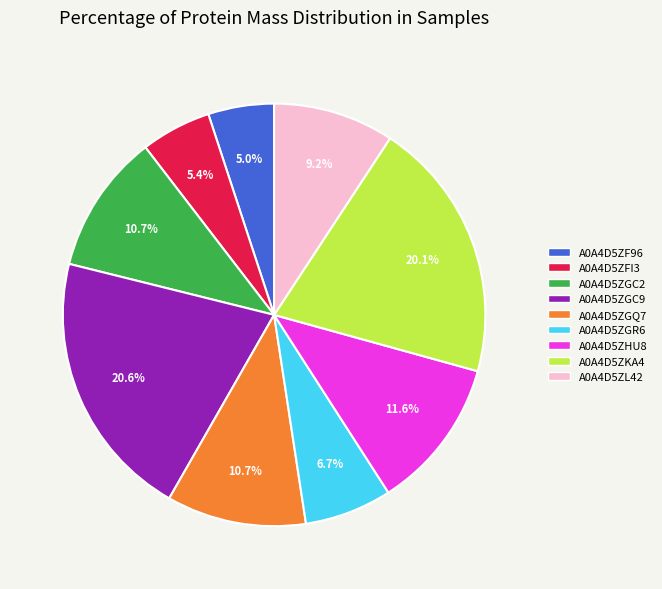

To the nearest percent, what is the average slice percentage?

11%